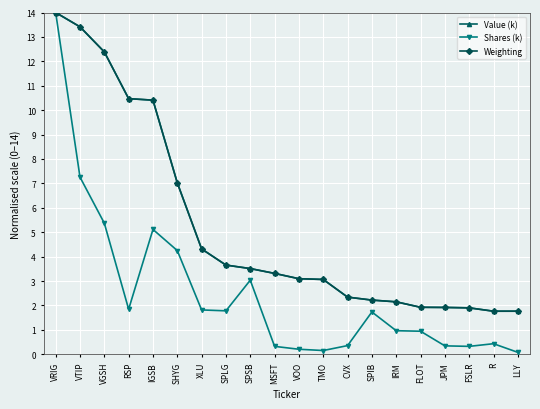

What is the sum of all Shares (k) values?

50.3